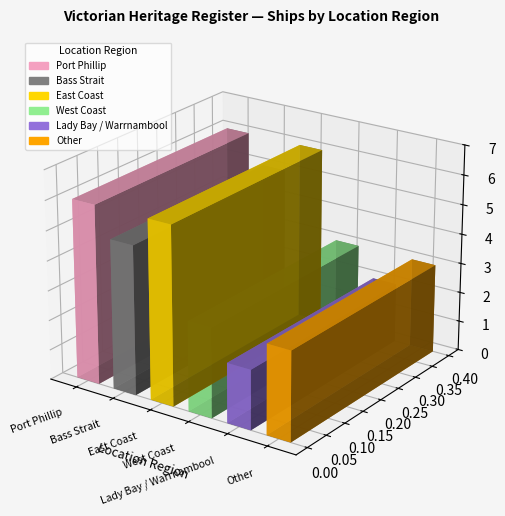

True or false: the data shows 2 at Port Phillip.

False